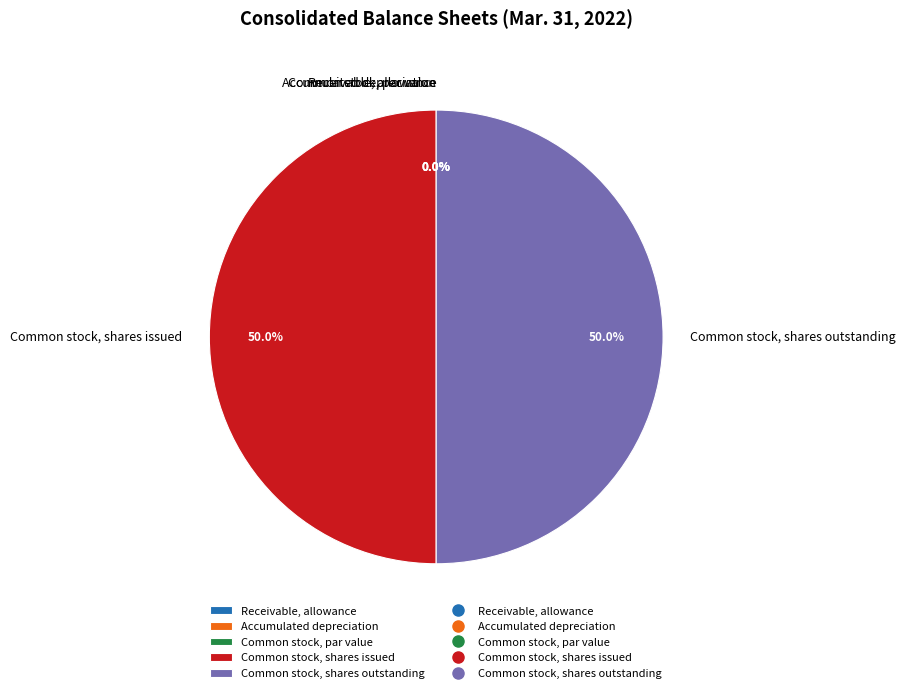

The Common stock, shares outstanding slice represents 64% of the pie. True or false?

False